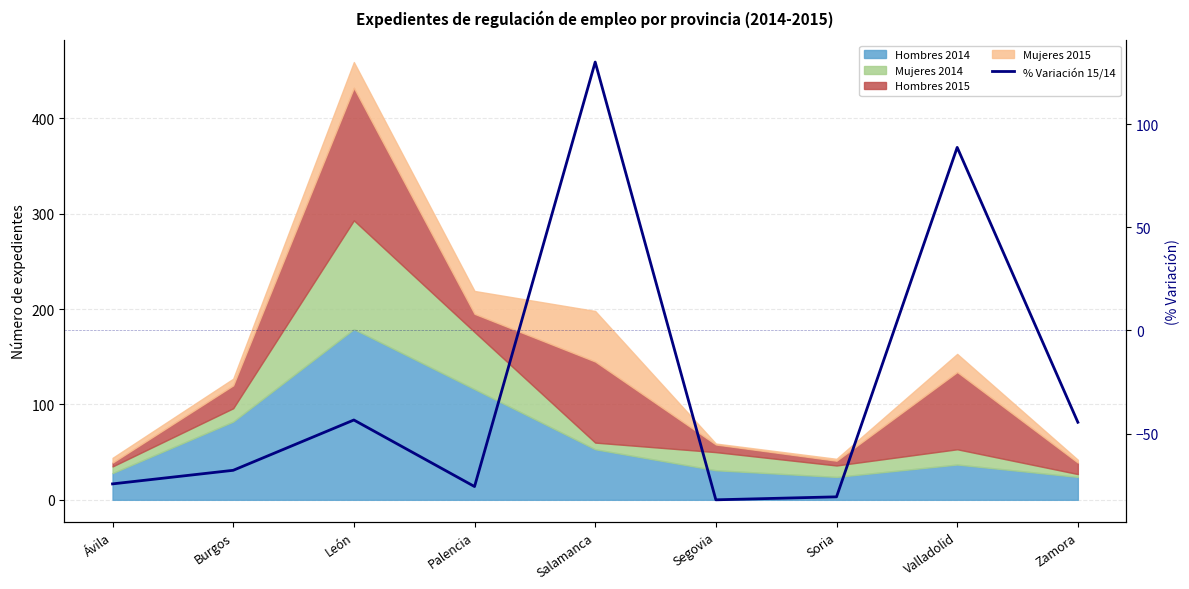

How many positive values are there?

2